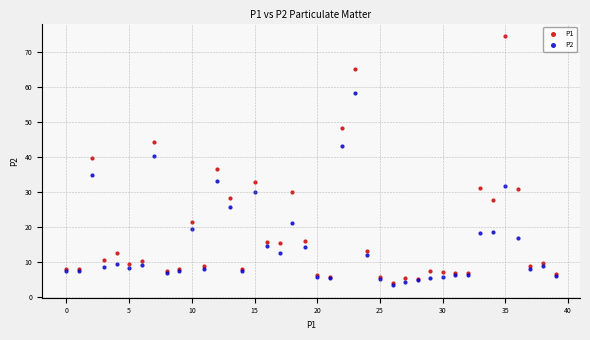

Which series has the widest spread of Y values?

P1